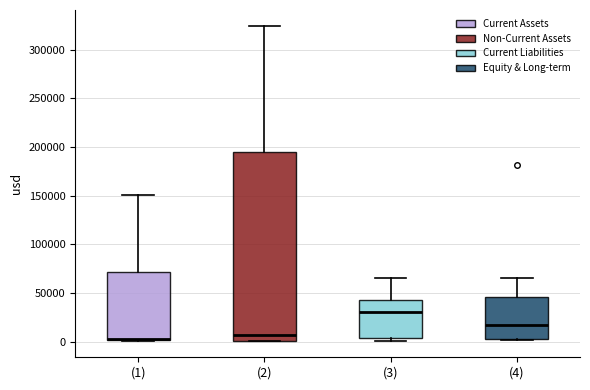

Where does the upper whisker of the box for (1) end on the y-axis? The values are not printed on the chart, so give them approximately, as read against the axis.

150000